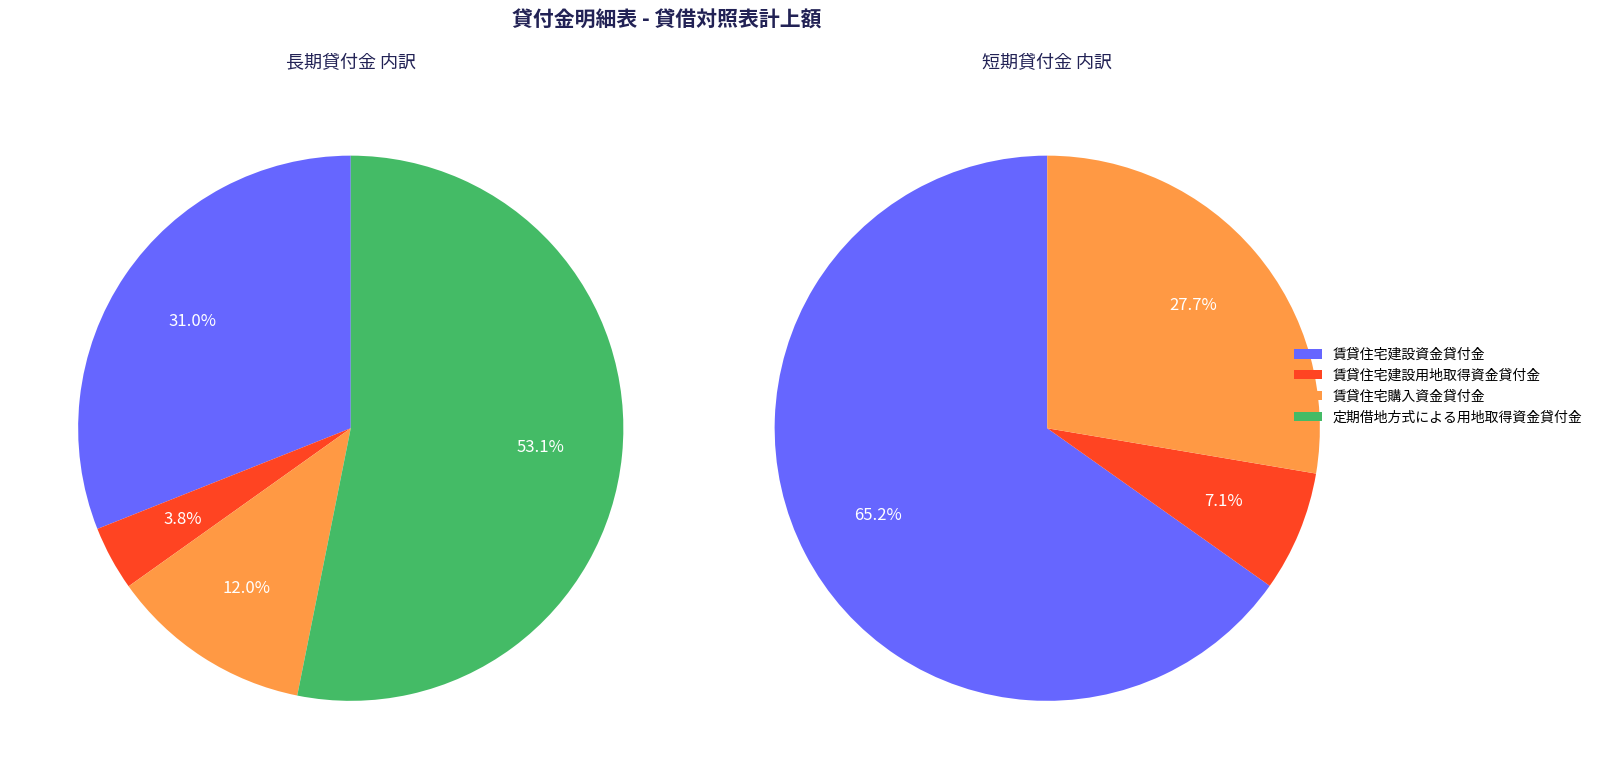

To the nearest percent, what is the difference between the largest and smallest slice percentages?

49%